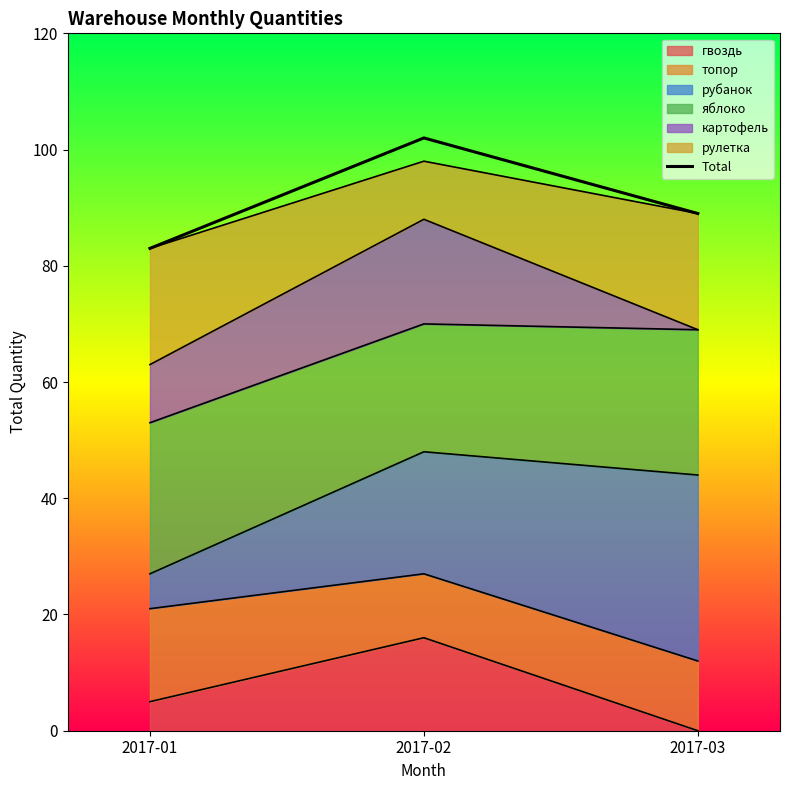

Where does the data first go above 89?

2017-02